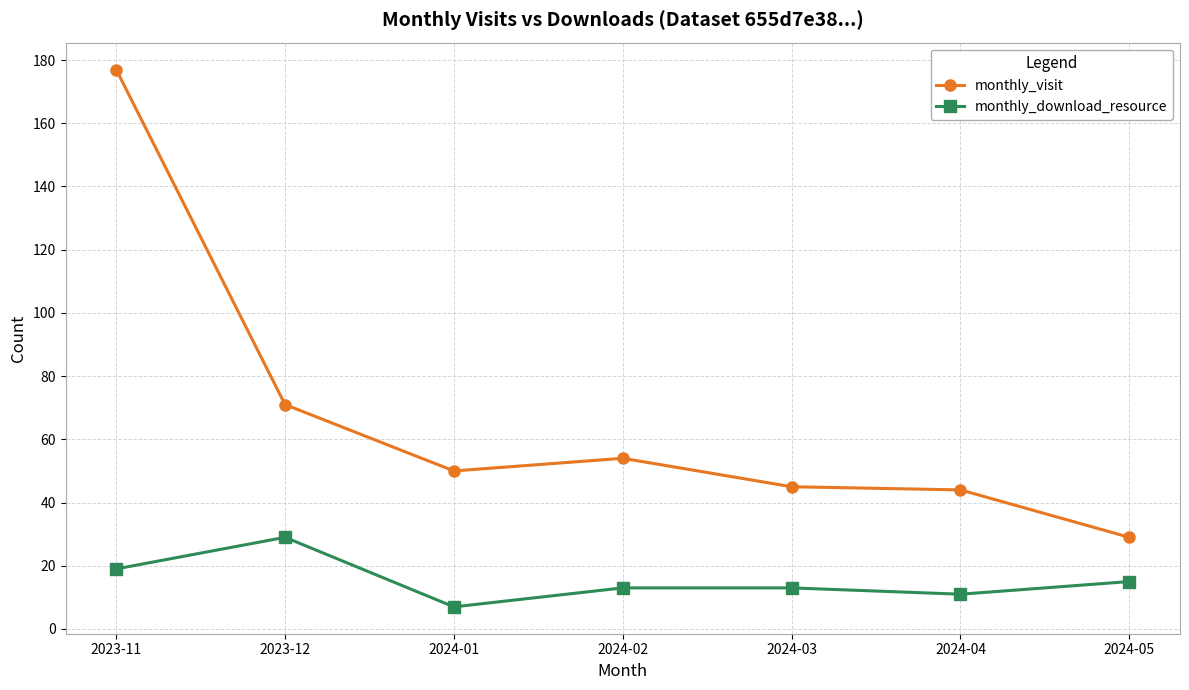

What are all the series names shown in the legend?

monthly_visit, monthly_download_resource